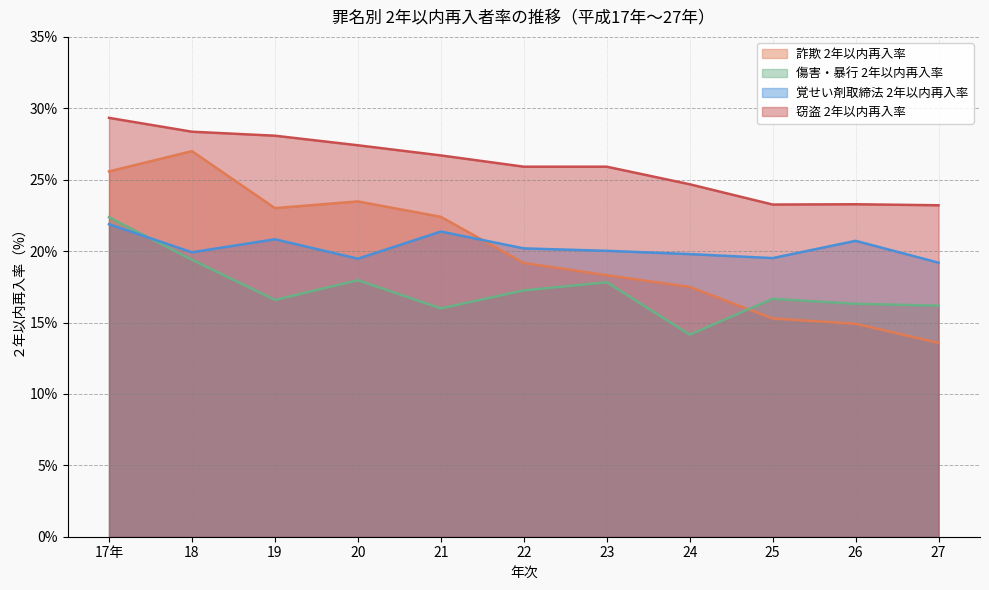

How many lines are shown in the chart?

4